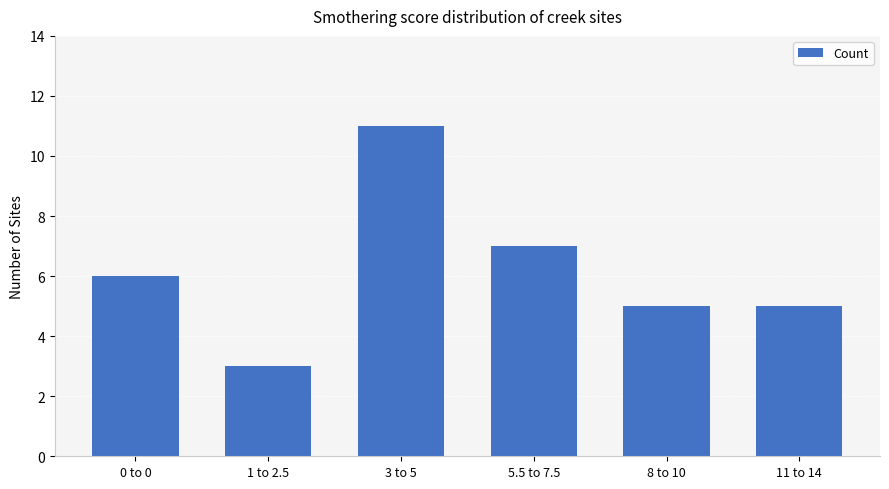

How many values are between 5 and 7?

4